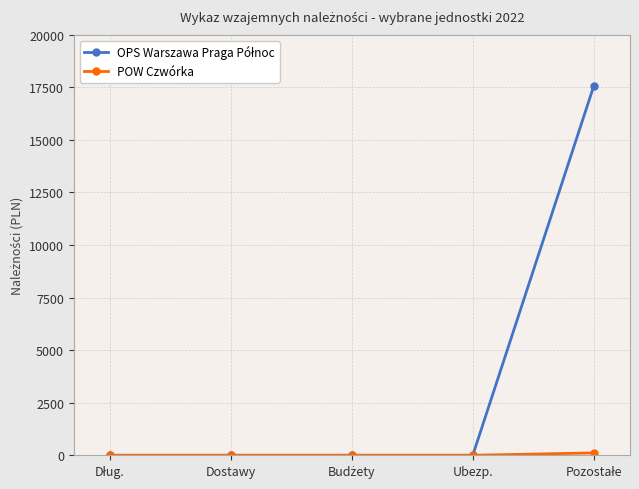

Does the chart display data point markers on the line(s)?

Yes